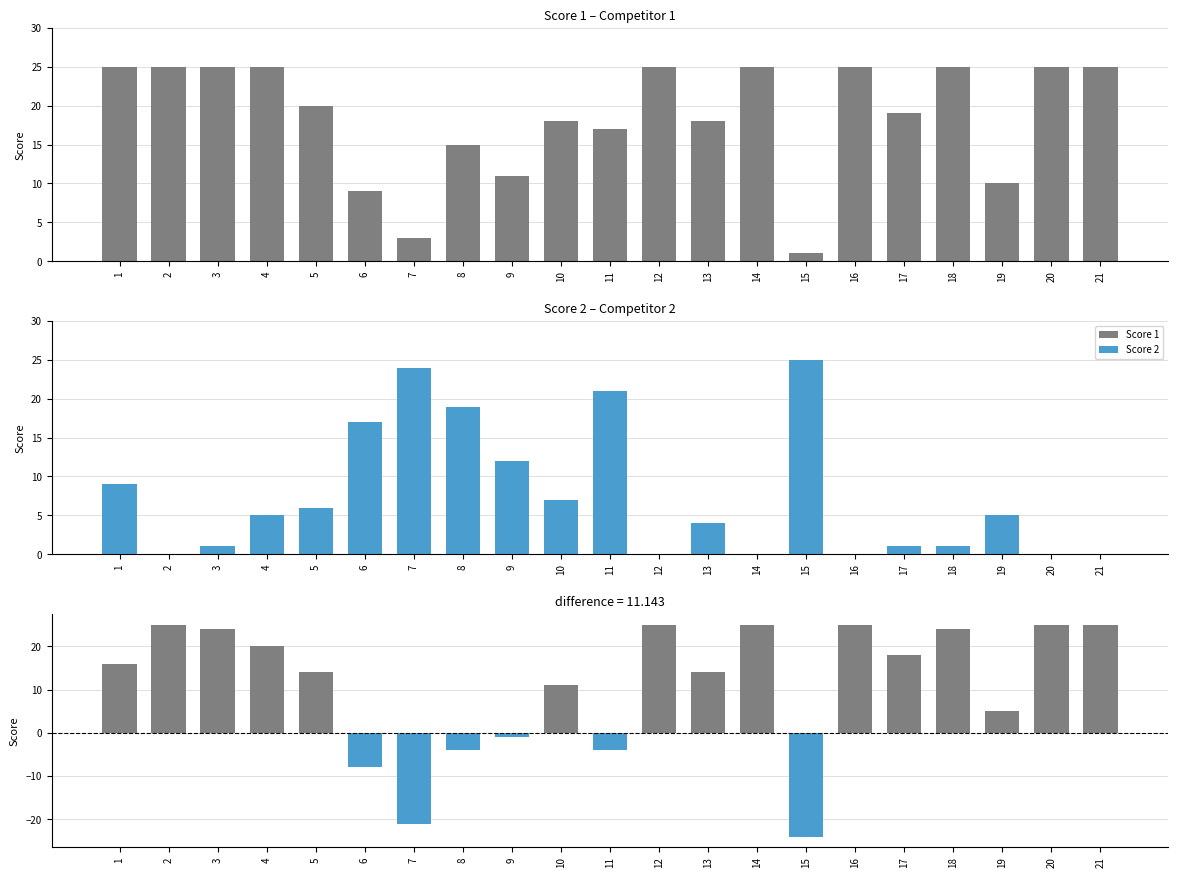

Reading left to right, list all the values displayed in this chart.

Score 1: 25	25	25	25	20	9	3	15	11	18	17	25	18	25	1	25	19	25	10	25	25
Score 2: 9	0	1	5	6	17	24	19	12	7	21	0	4	0	25	0	1	1	5	0	0
Score 1 - Score 2: 16	25	24	20	14	-8	-21	-4	-1	11	-4	25	14	25	-24	25	18	24	5	25	25